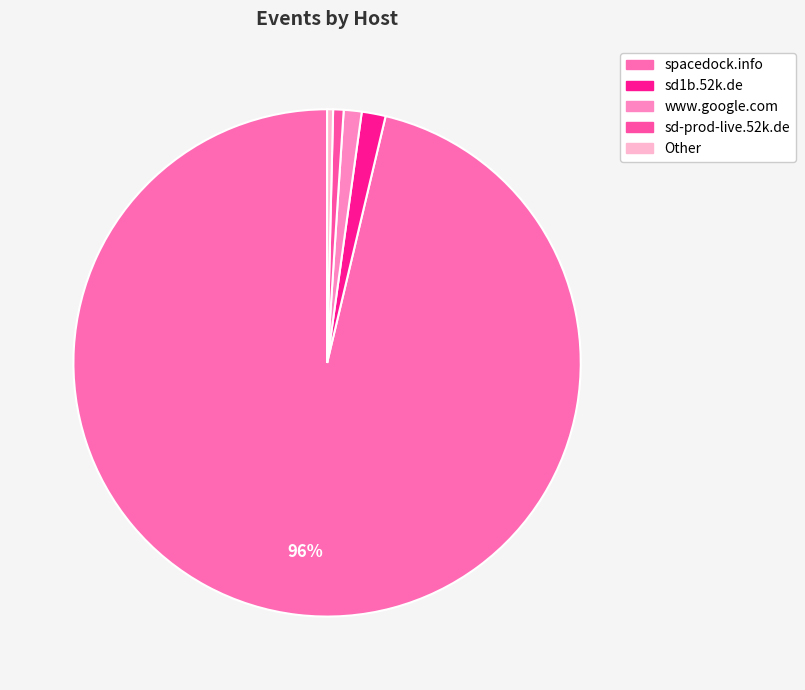

How many slices are in this pie chart?

5